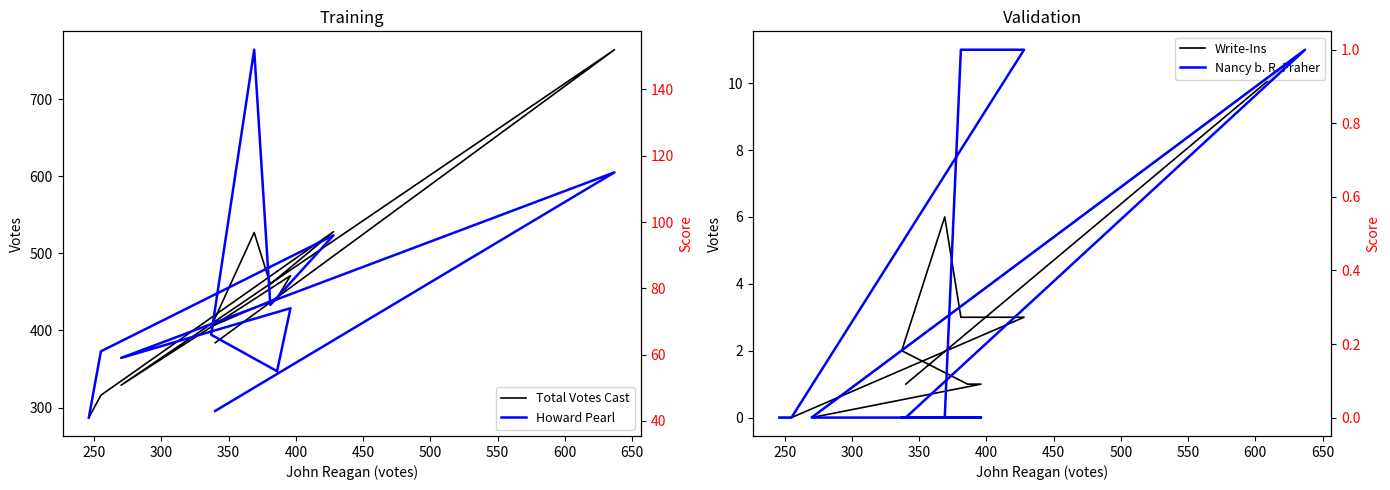

How many positive values does the Nancy b. R. Fraher series have?

3